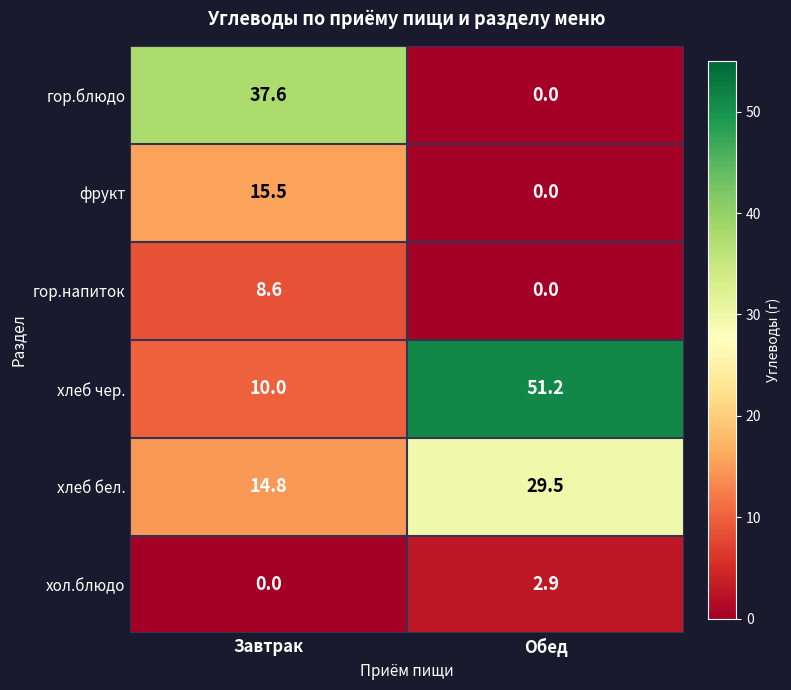

Is it true that хлеб чер. equals 51.2 at Обед?

True